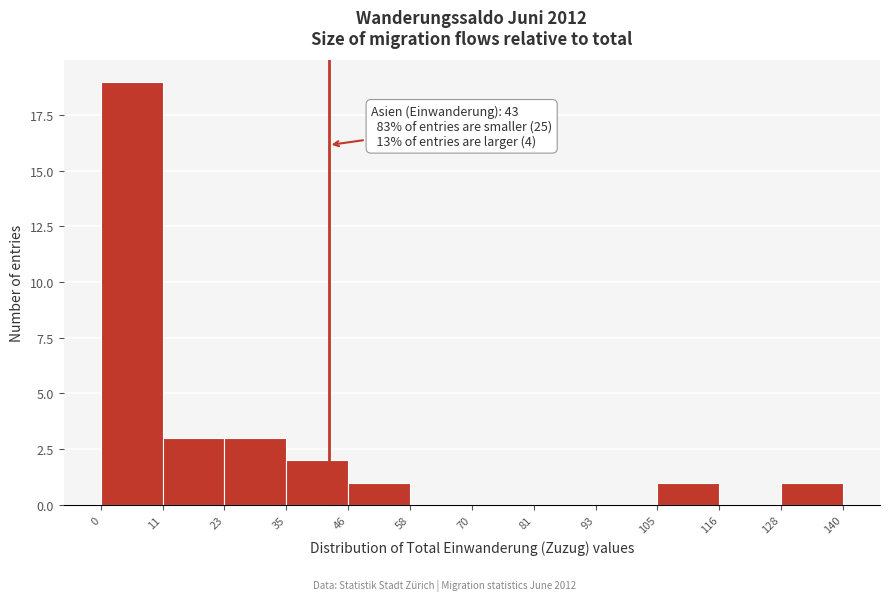

Over which range of the x-axis is the bar tallest?

0 to 11